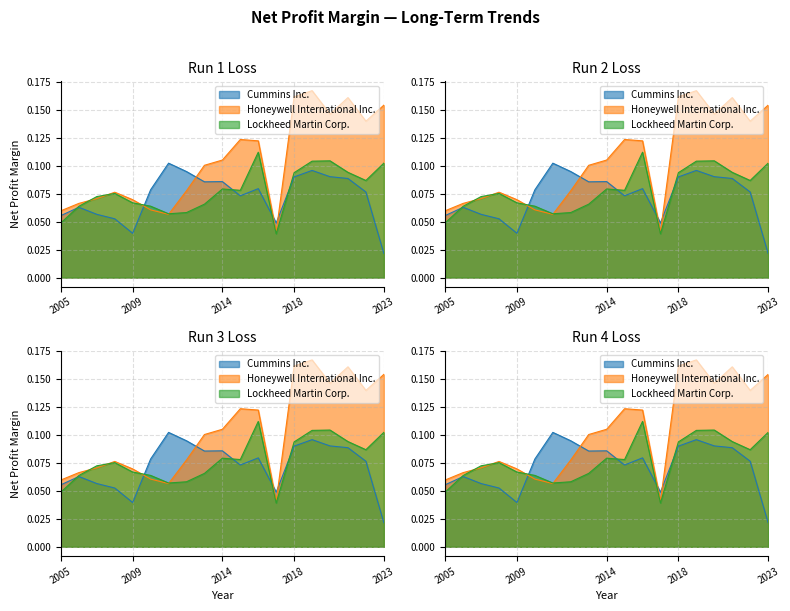

In Honeywell International Inc., how many points are higher than both neighbors (excluding endpoints)?

4